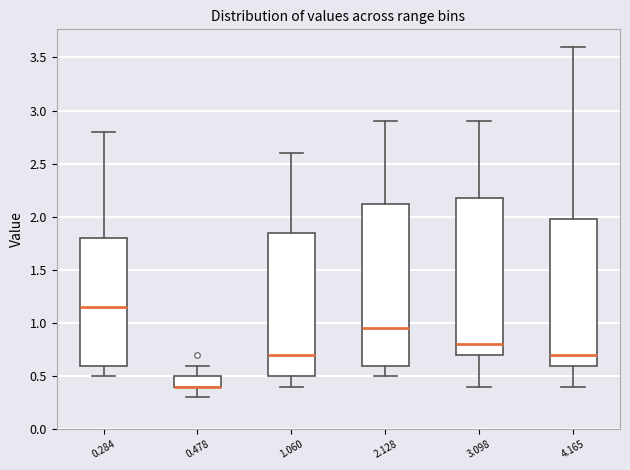

Reading left to right, transcribe this box plot: for each box, give where its median line is, the range the box spans, and where its two whiskers end, as read against the y-axis. The values are not printed on the chart, so give them approximately, as read against the axis.

0.284: median 1.15, box 0.60 to 1.80, whiskers 0.50 to 2.80
0.478: median 0.40 (drawn on the box's lower edge), box 0.40 to 0.50, whiskers 0.30 to 0.60
1.060: median 0.70, box 0.50 to 1.85, whiskers 0.40 to 2.60
2.128: median 0.95, box 0.60 to 2.15, whiskers 0.50 to 2.90
3.098: median 0.80, box 0.70 to 2.20, whiskers 0.40 to 2.90
4.165: median 0.70, box 0.60 to 2.00, whiskers 0.40 to 3.60